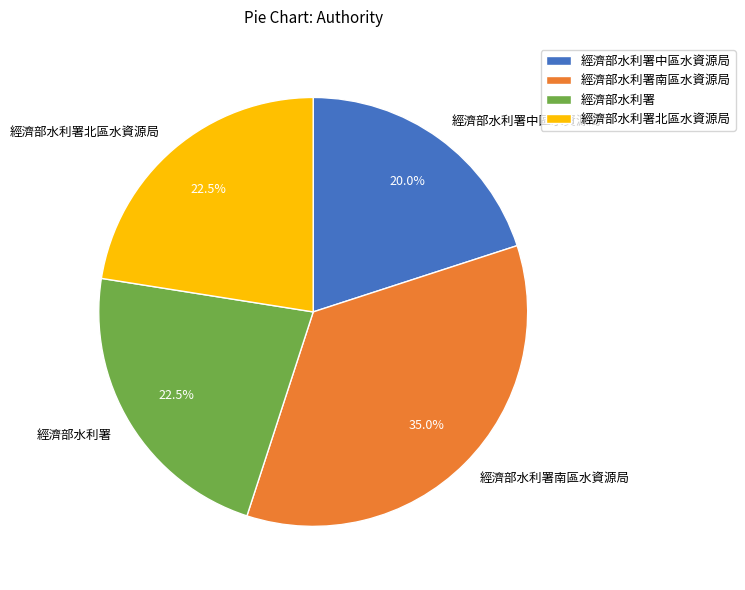

Count the number of slices in the pie.

4